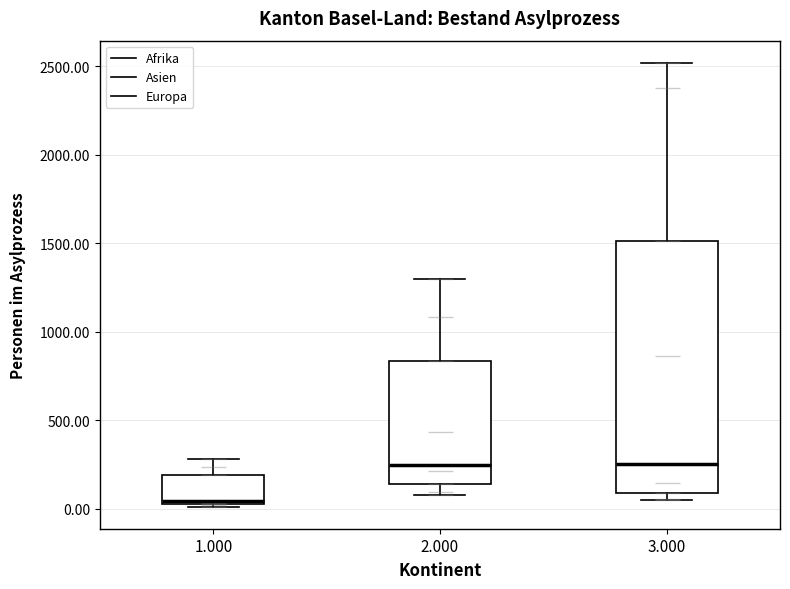

Reading left to right, transcribe this box plot: for each box, give where its median line is, the range the box spans, and where its two whiskers end, as read against the y-axis. The values are not printed on the chart, so give them approximately, as read against the axis.

1.000: median 50 (just above the box's lower edge), box 50 to 200, whiskers 0 to 300
2.000: median 250, box 150 to 850, whiskers 100 to 1300
3.000: median 250, box 100 to 1500, whiskers 50 to 2500